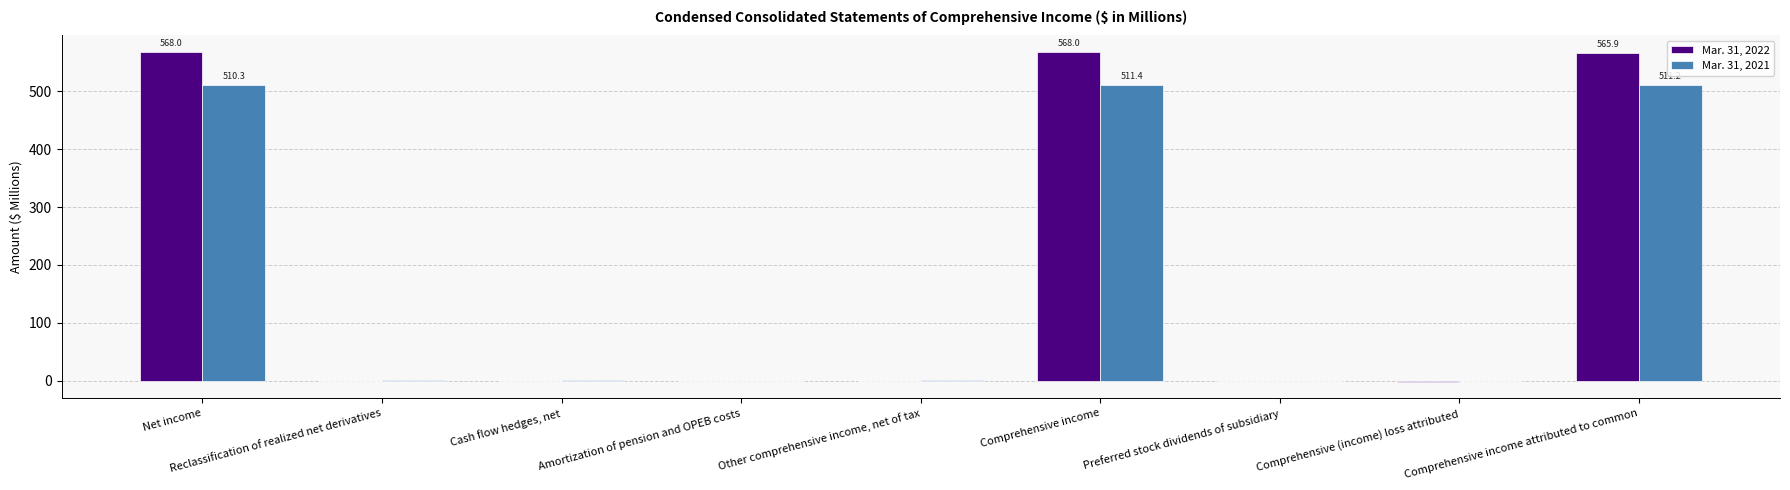

Does the chart contain stacked bars?

No